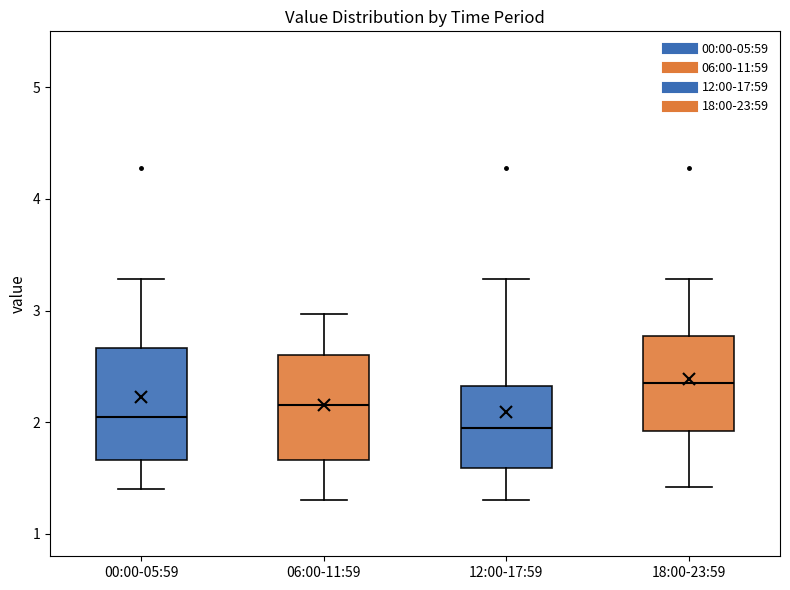

Reading left to right, read every box against the y-axis: the position of its median line, the range the box covers, and the ends of its whiskers. The values are not printed on the chart, so give them approximately, as read against the axis.

00:00-05:59: median 2.1, box 1.7 to 2.7, whiskers 1.4 to 3.3
06:00-11:59: median 2.2, box 1.7 to 2.6, whiskers 1.3 to 3.0
12:00-17:59: median 2.0, box 1.6 to 2.3, whiskers 1.3 to 3.3
18:00-23:59: median 2.4, box 1.9 to 2.8, whiskers 1.4 to 3.3